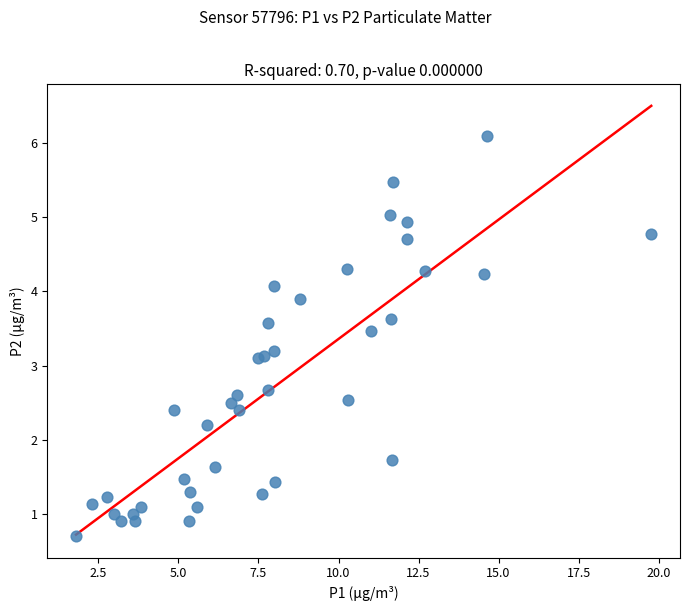

What is the range of Y values (max minus min)?

5.4